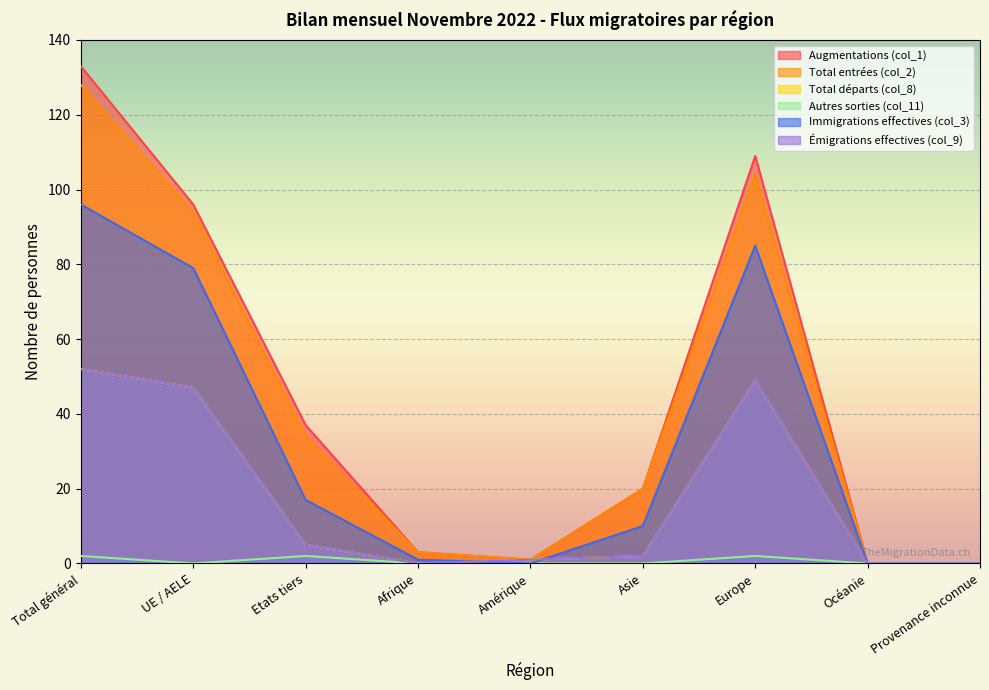

How many data points in Immigrations effectives (col_3) are above 10?

4